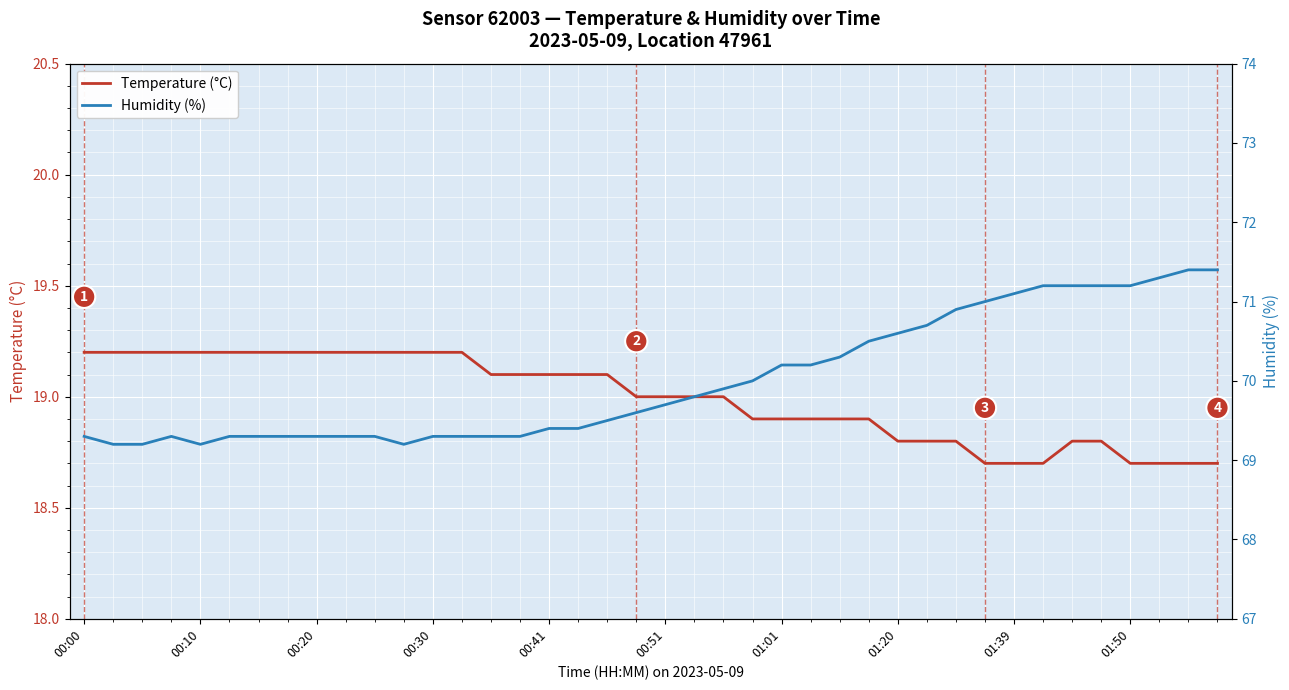

How many lines are shown in the chart?

2